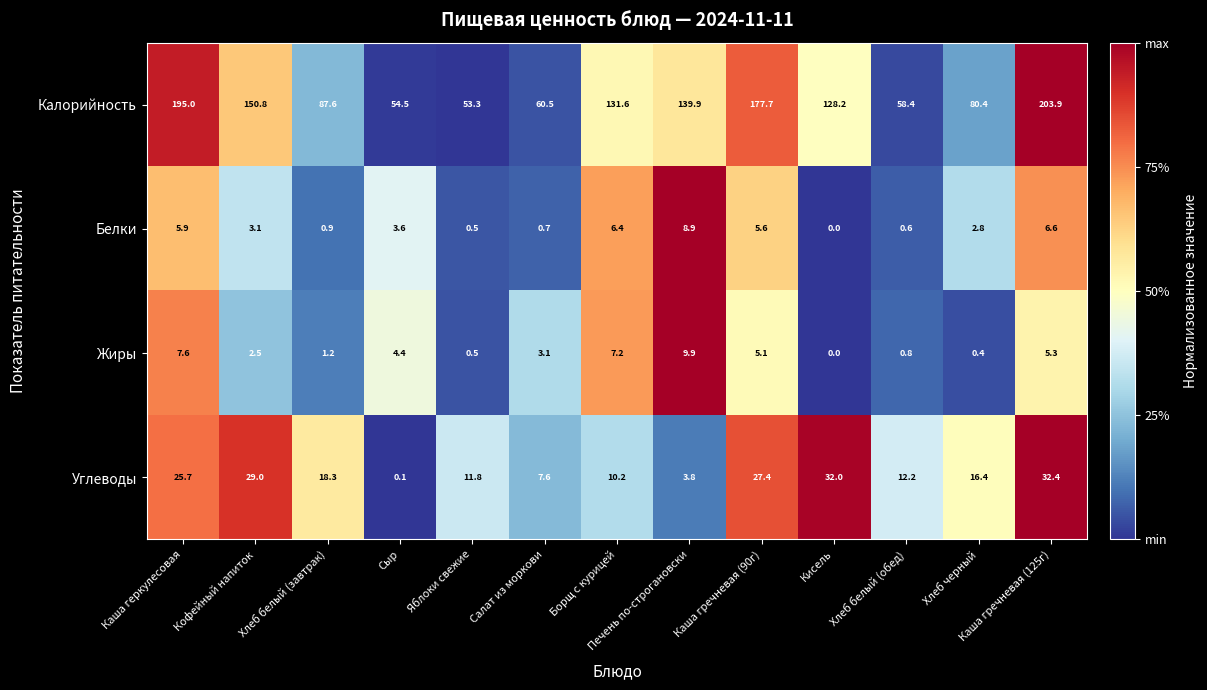

What is the sum of the Калорийность values at Сыр and Кофейный напиток?

205.3